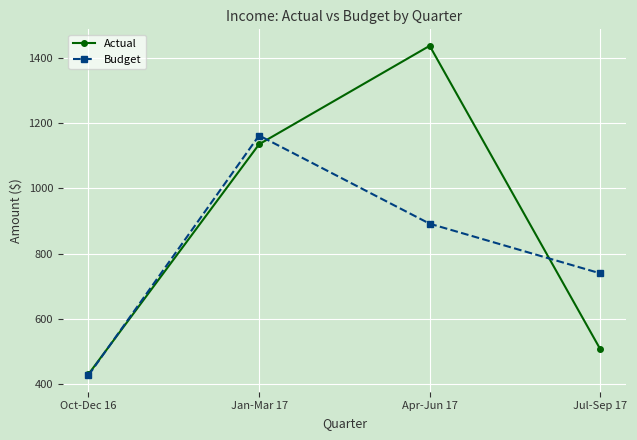

After their last crossing, which series has the higher values: Actual or Budget?

Budget